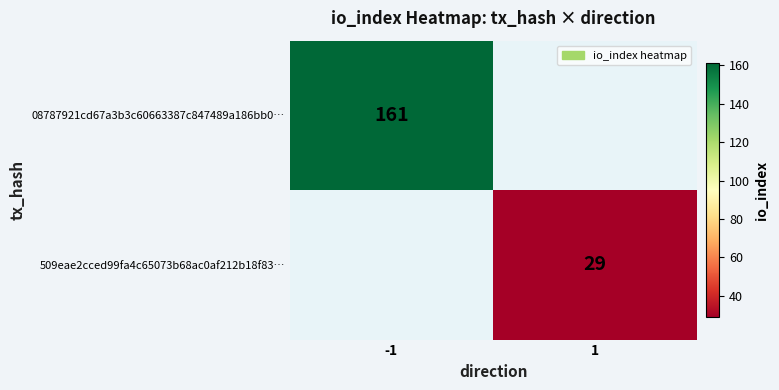

How many distinct data groups are displayed?

2